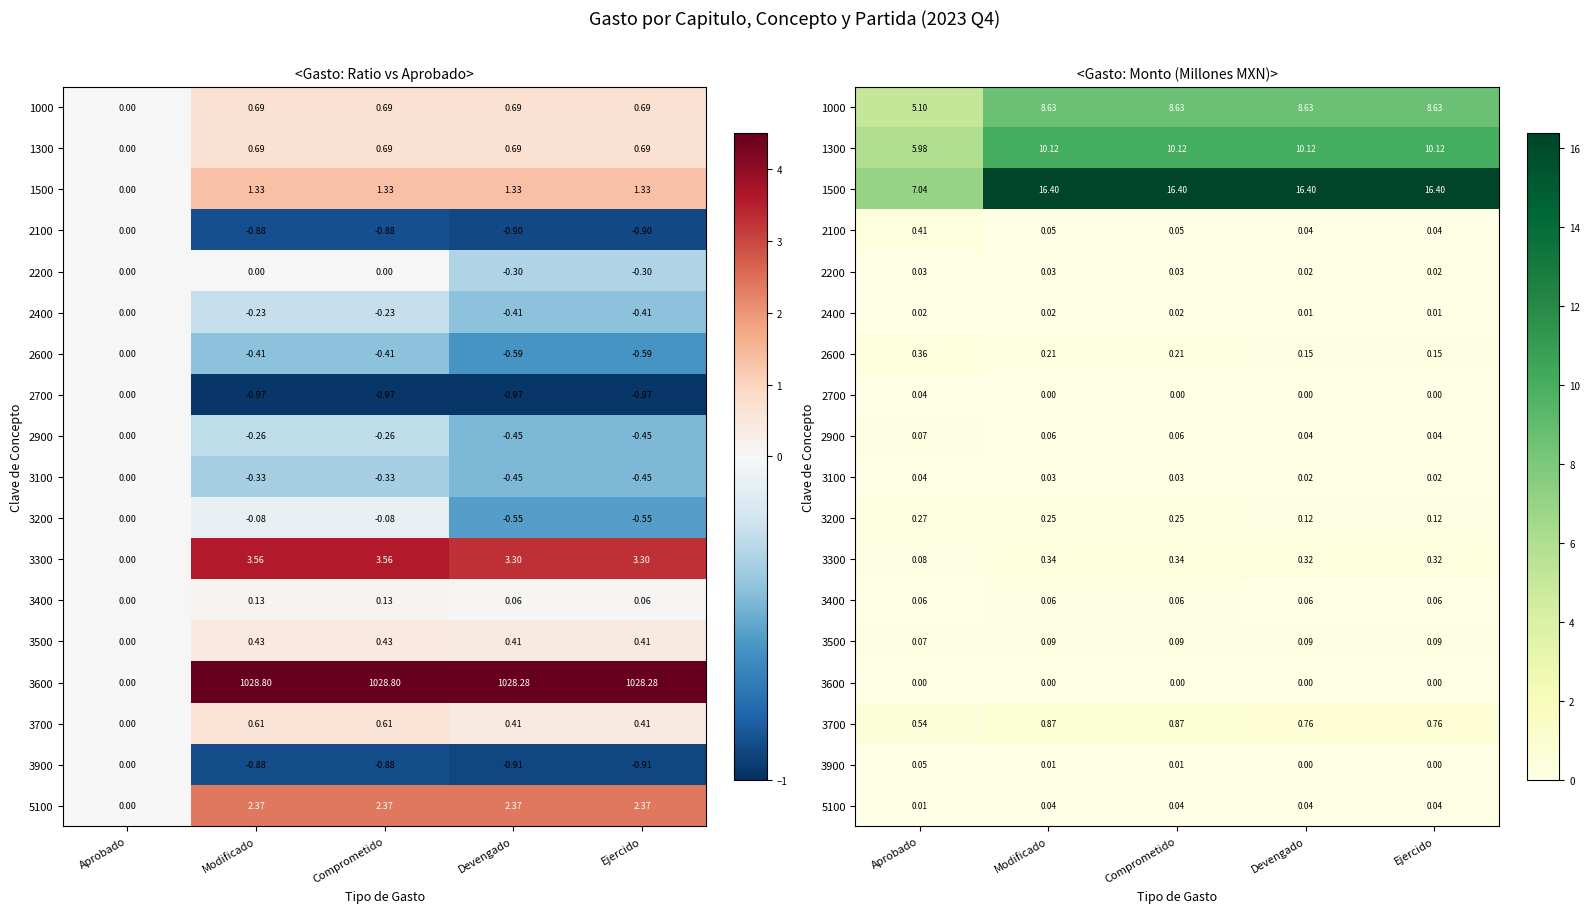

True or false: 3900 has a value of 0.0 at Ejercido.

False